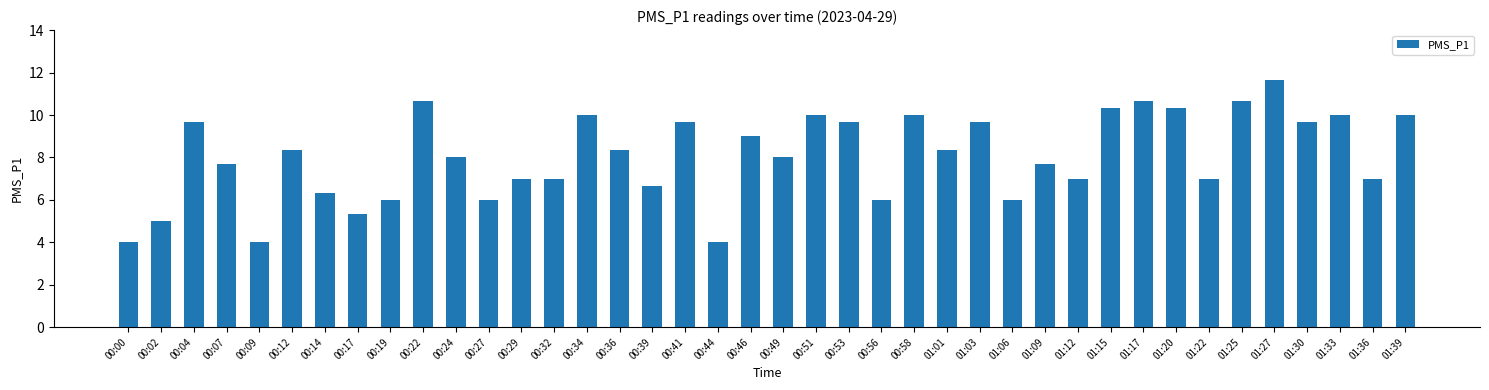

How many data points does each series have?

40